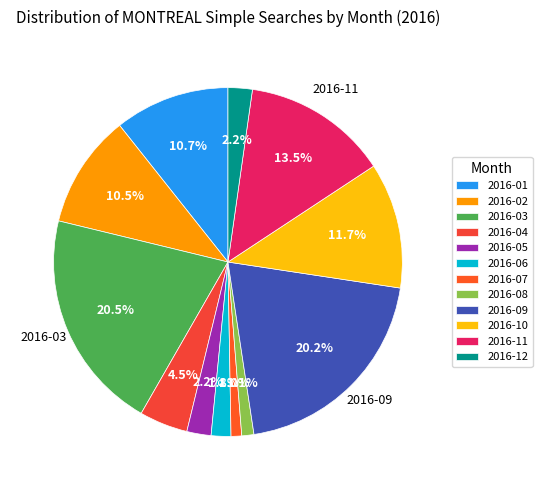

What is the total percentage of 2016-03 and 2016-04?

25.0%